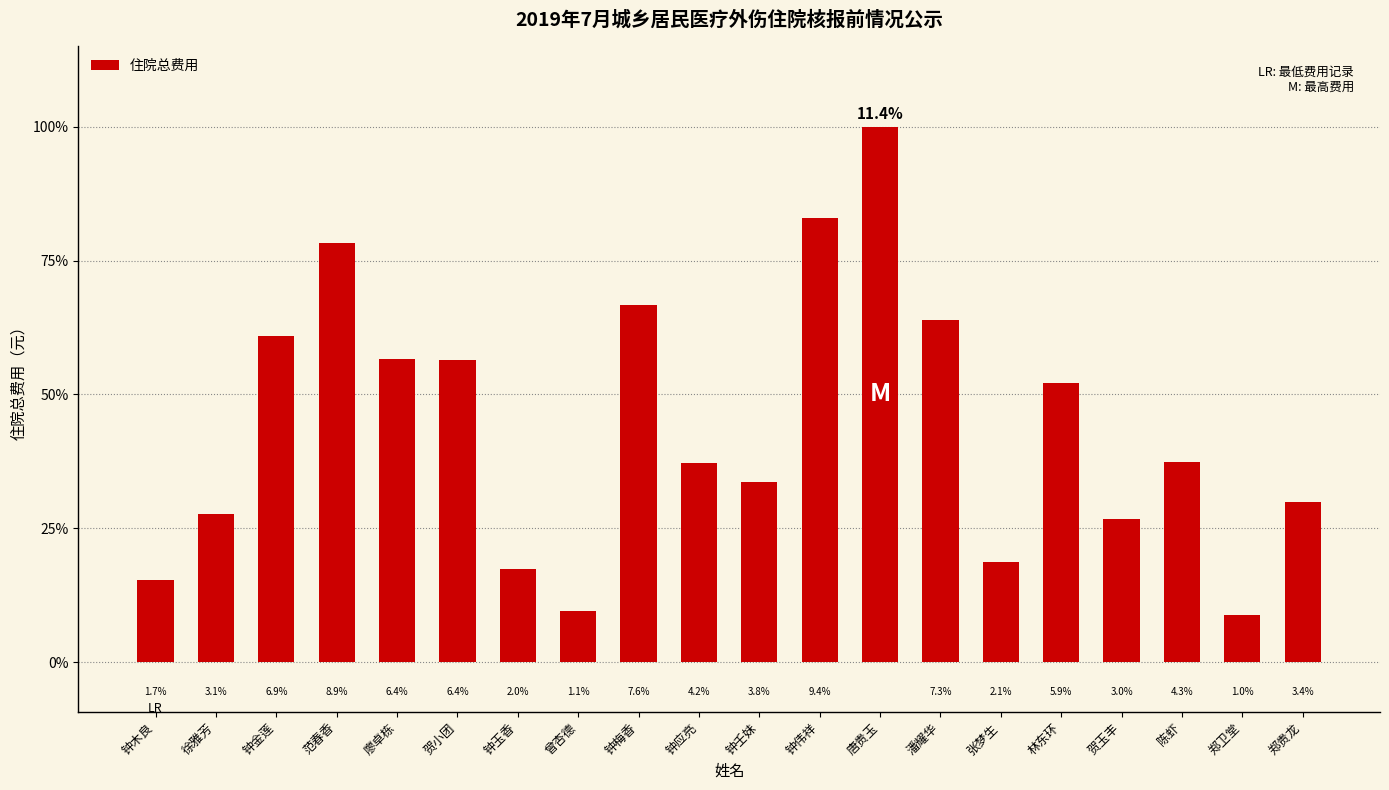

What is the label of the 8th bar from the left?

曾杏德